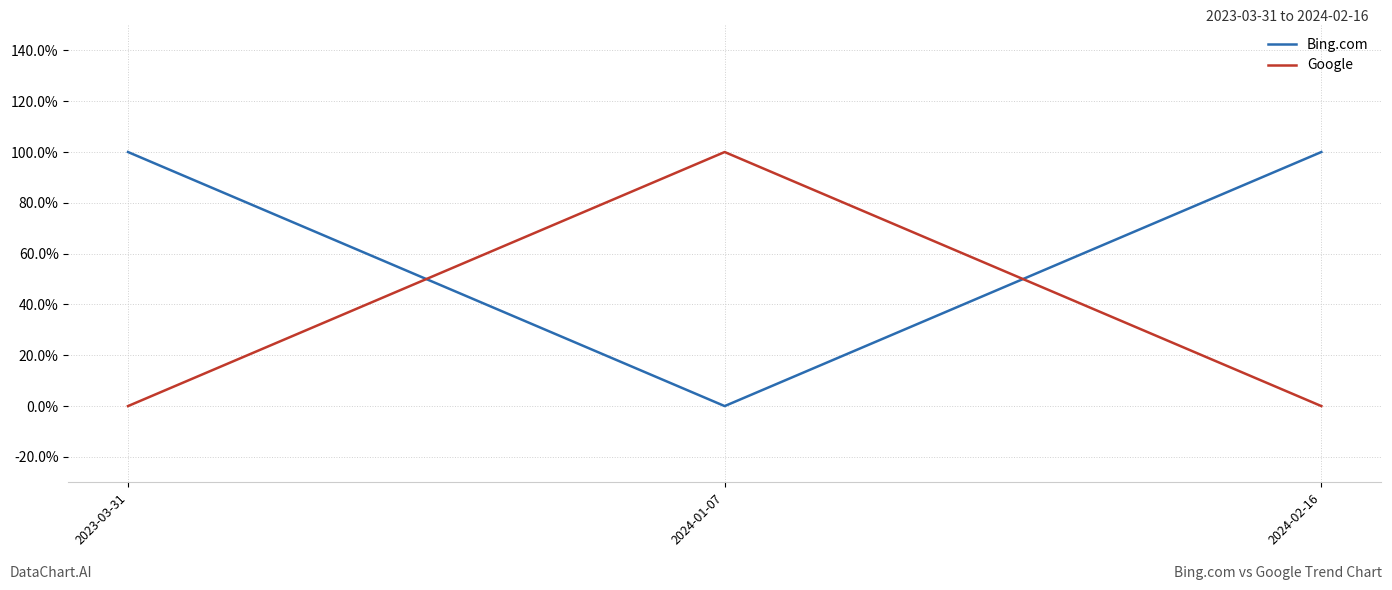

What are all the series names shown in the legend?

Bing.com, Google